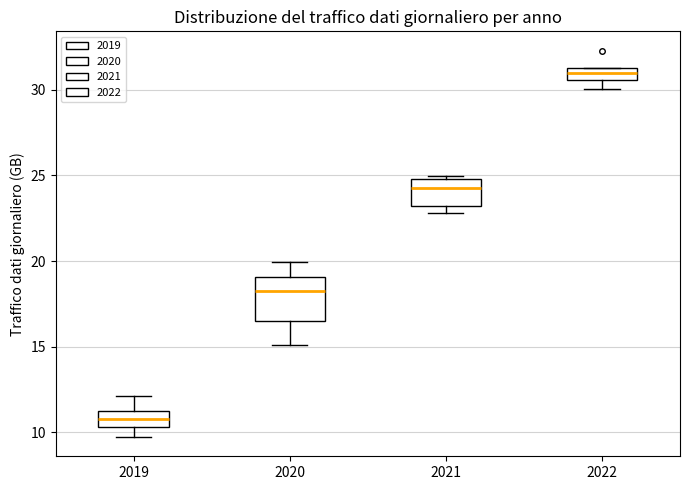

Which box's median line is the highest?

2022